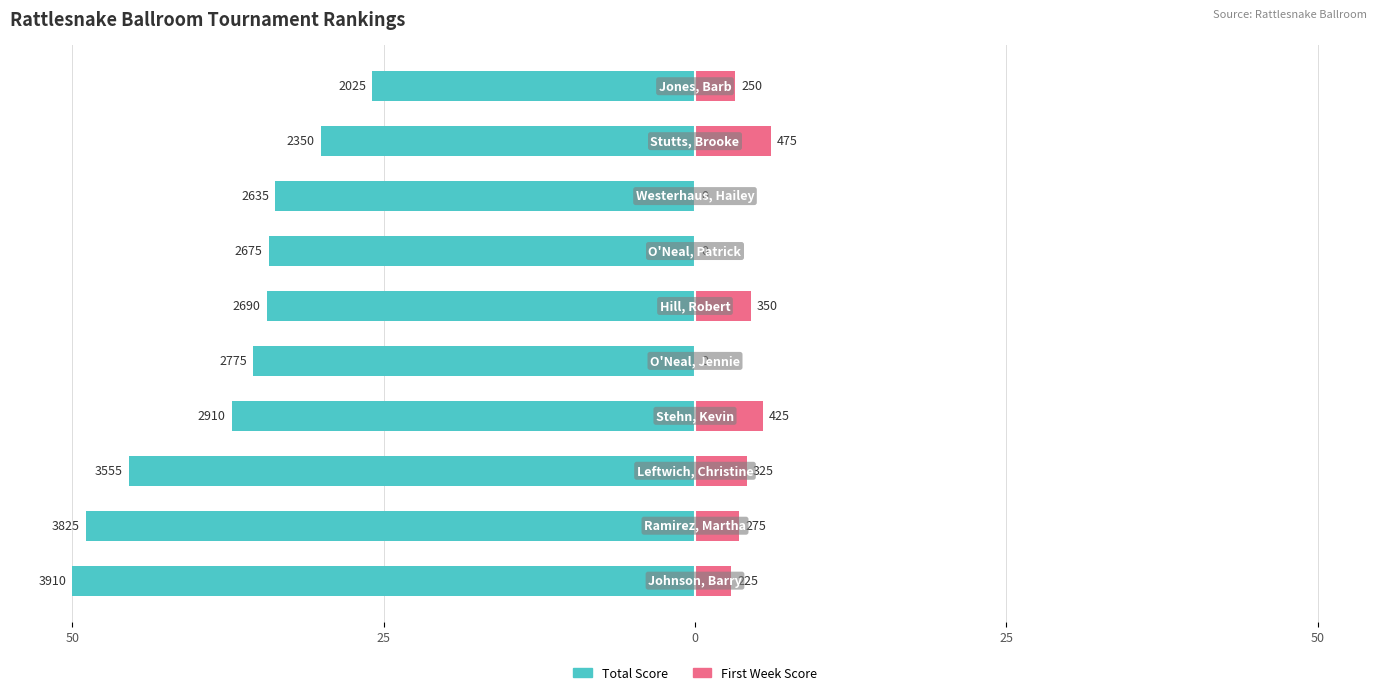

How many bars are there in each group?

2